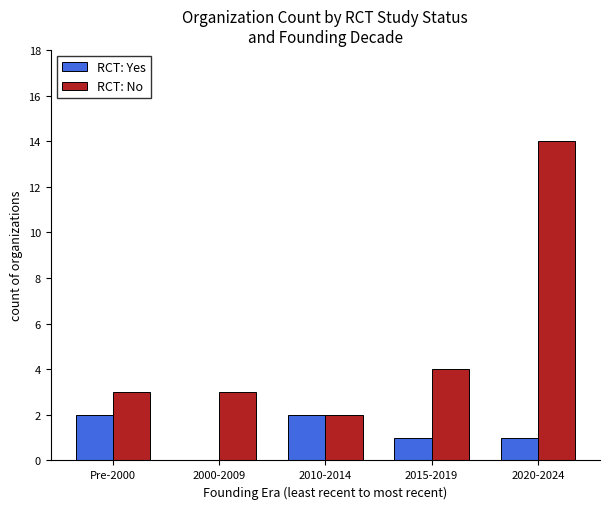

Which series has the largest total across all categories?

RCT: No